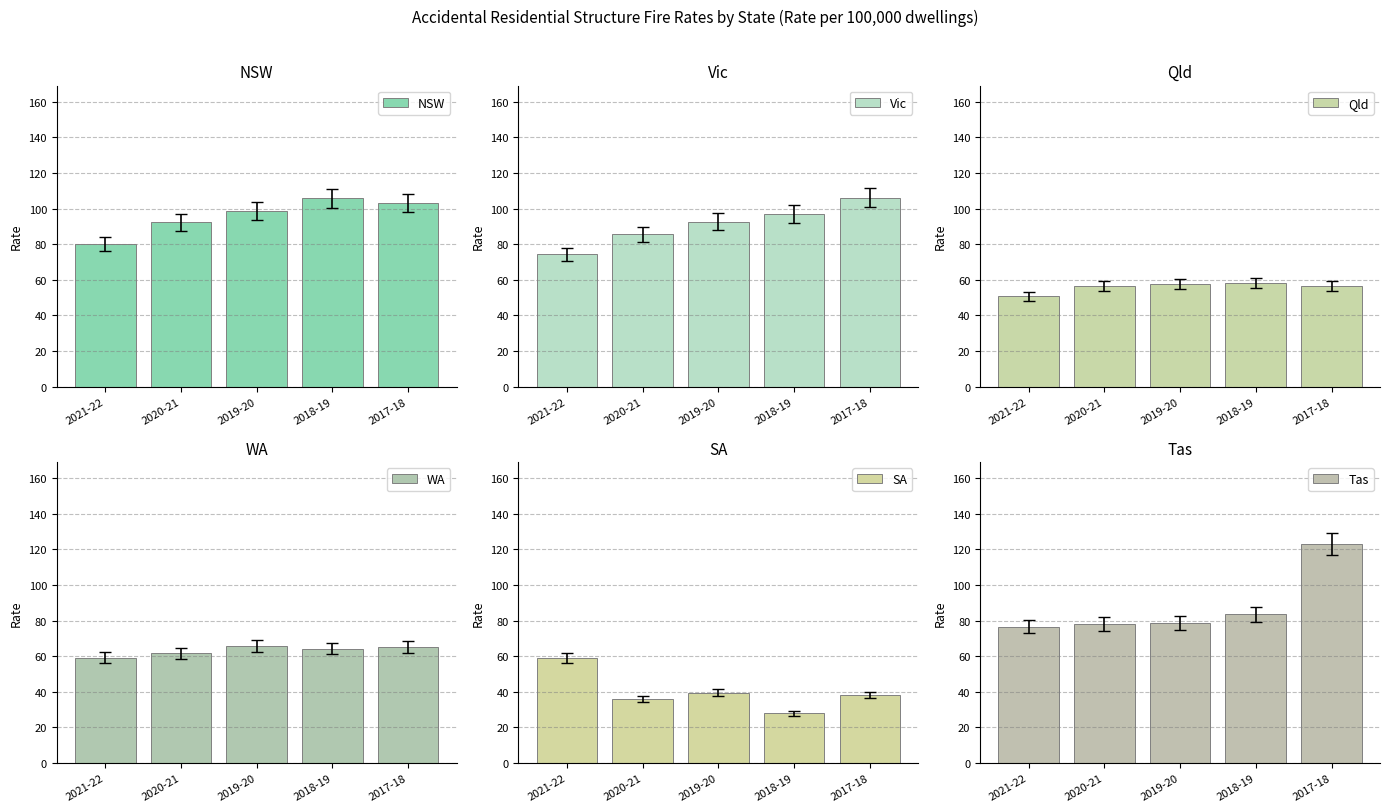

How many distinct data groups are displayed?

6